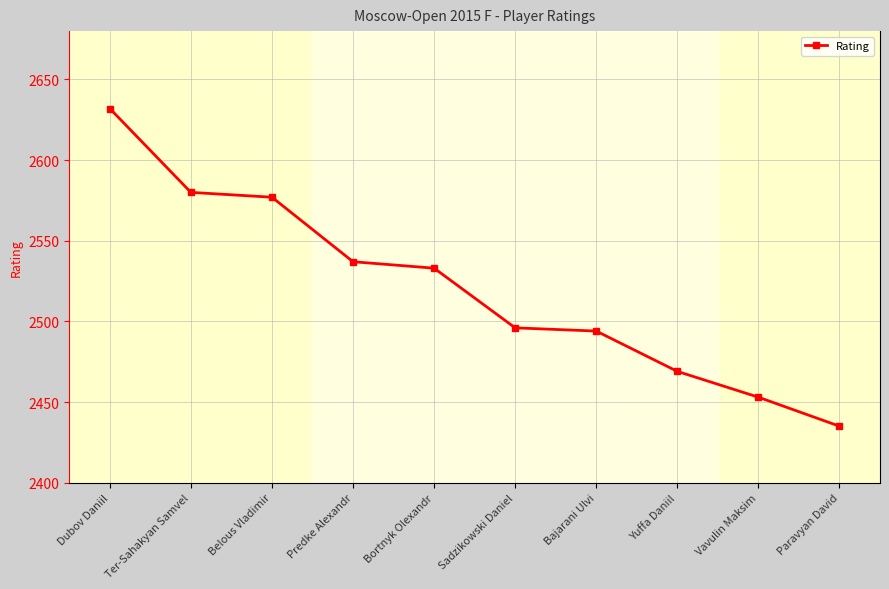

Which has a higher value, Bajarani Ulvi or Ter-Sahakyan Samvel?

Ter-Sahakyan Samvel